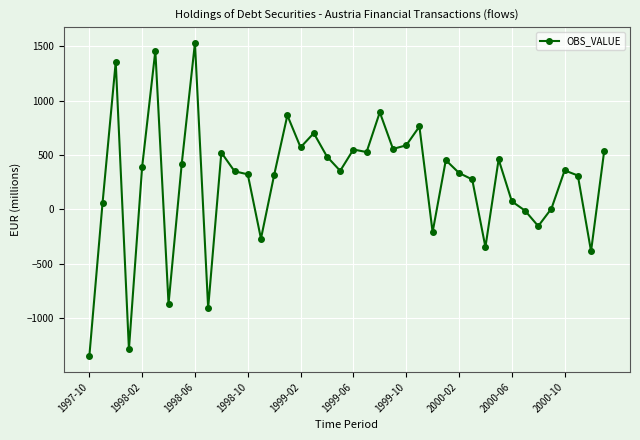

What is the greatest value displayed?

1530.4